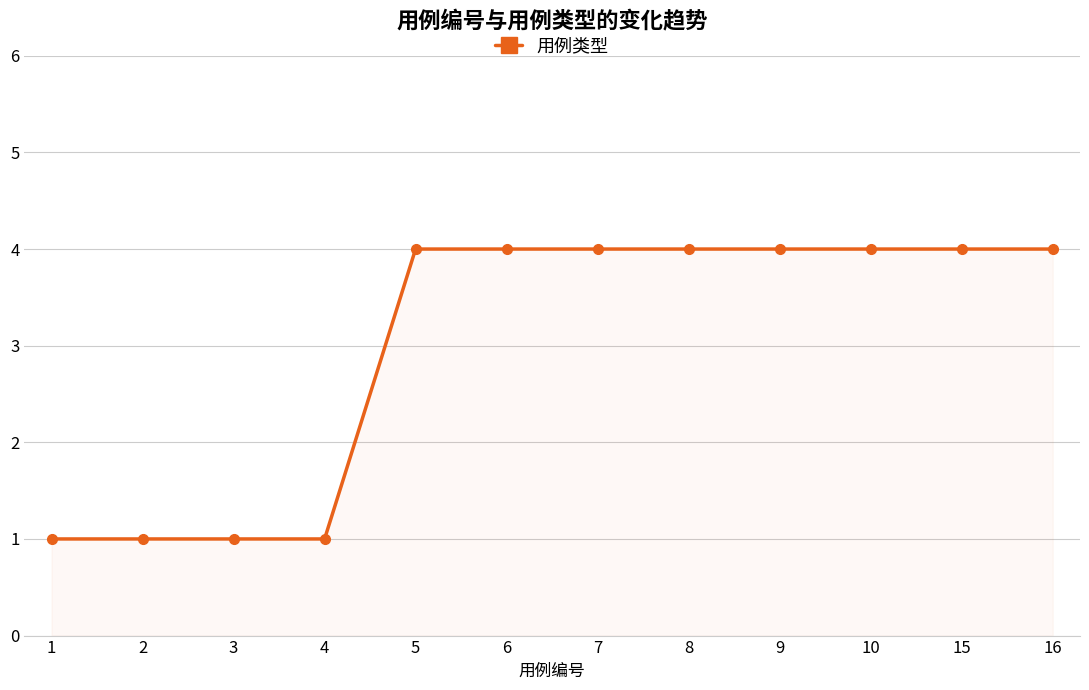

True or false: the data shows 6 at 9.

False